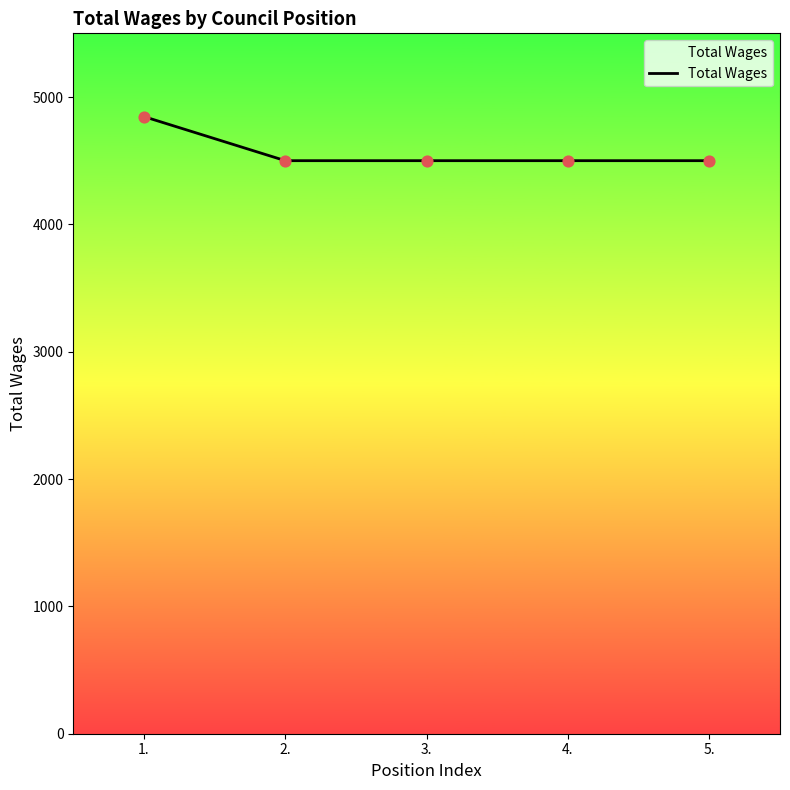

What is the ratio of the value at 1. to the value at 5.?

1.1